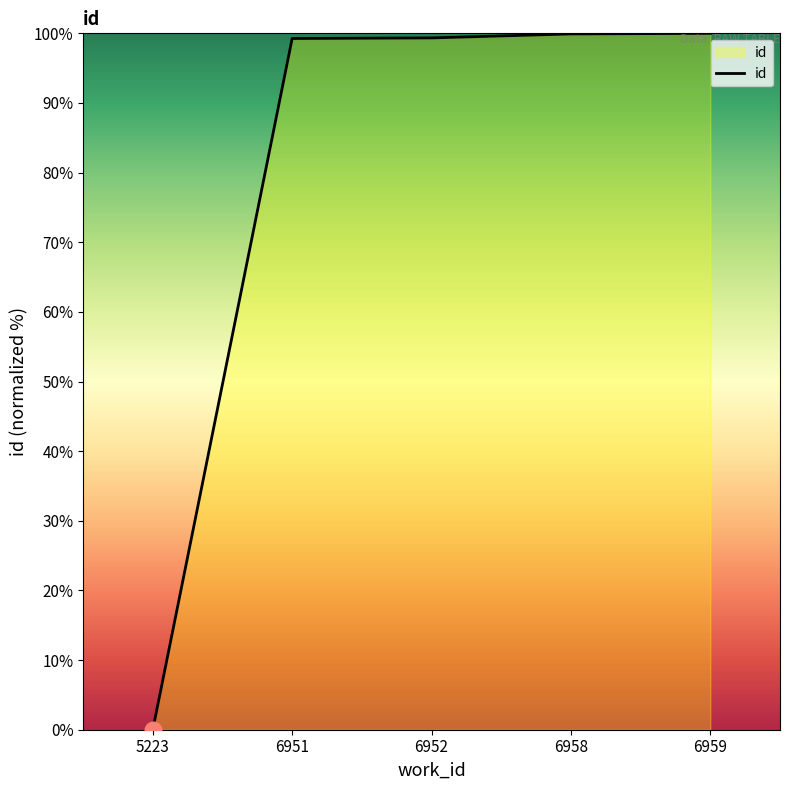

The chart shows a value of 100.0 at 6959. True or false?

True